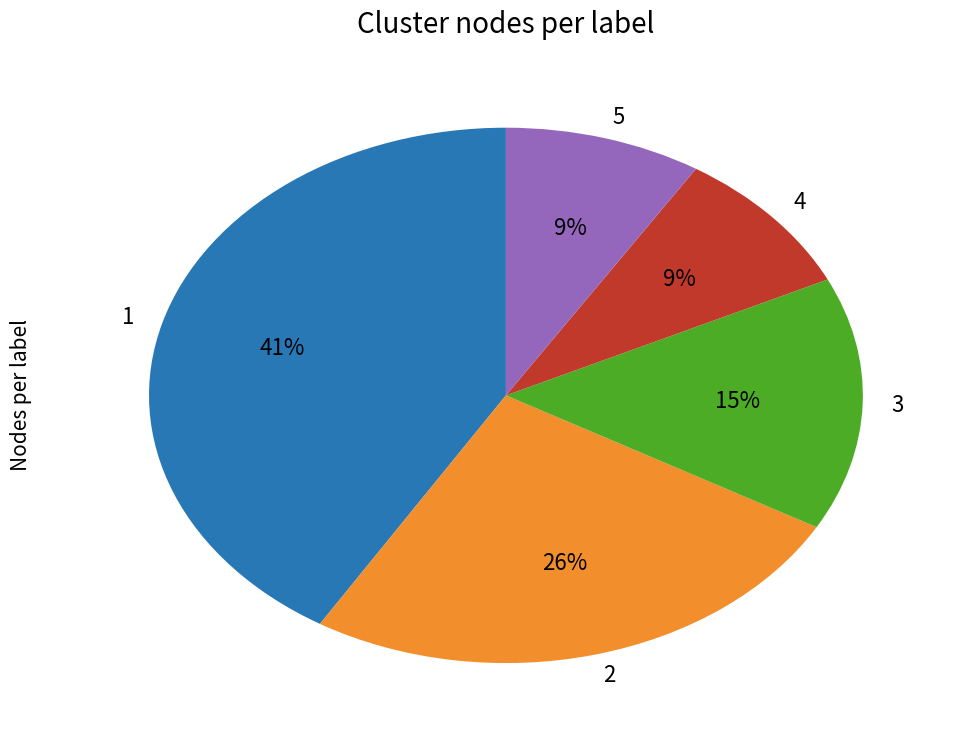

To the nearest percent, what is the difference between the largest and smallest slice percentages?

32%